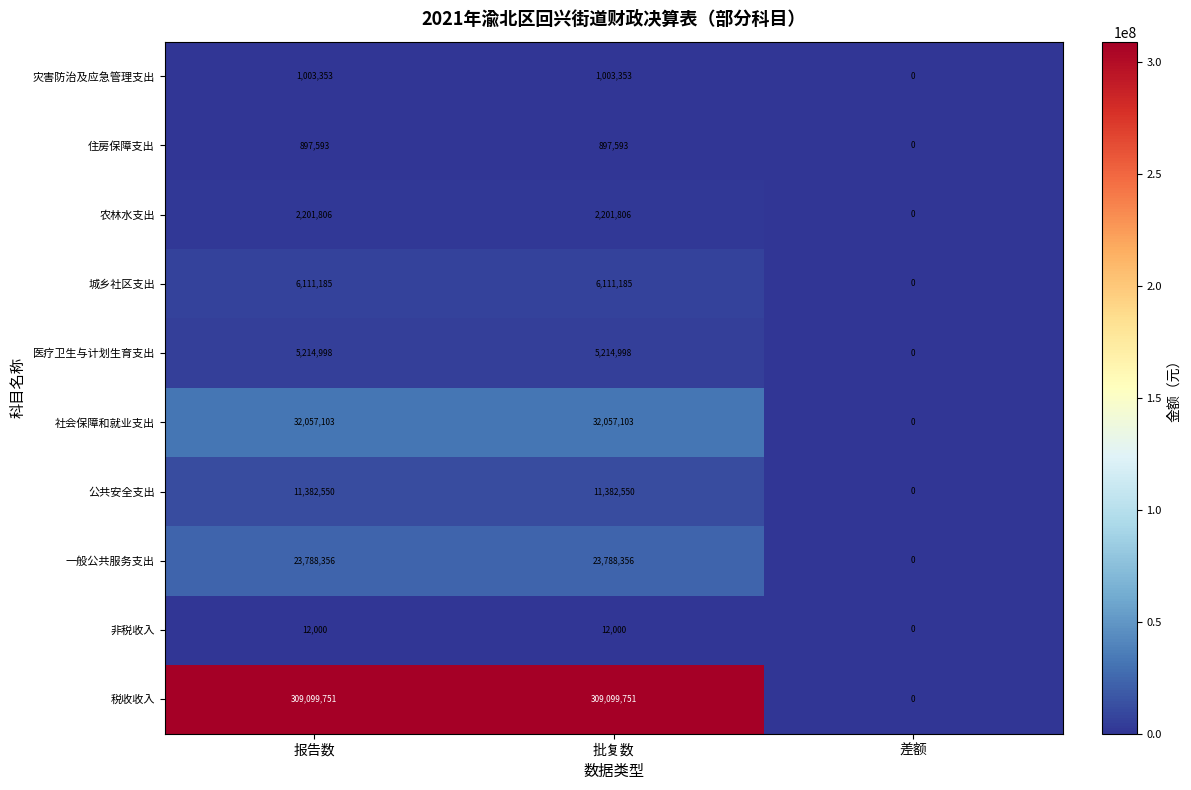

How many data points does each series have?

3